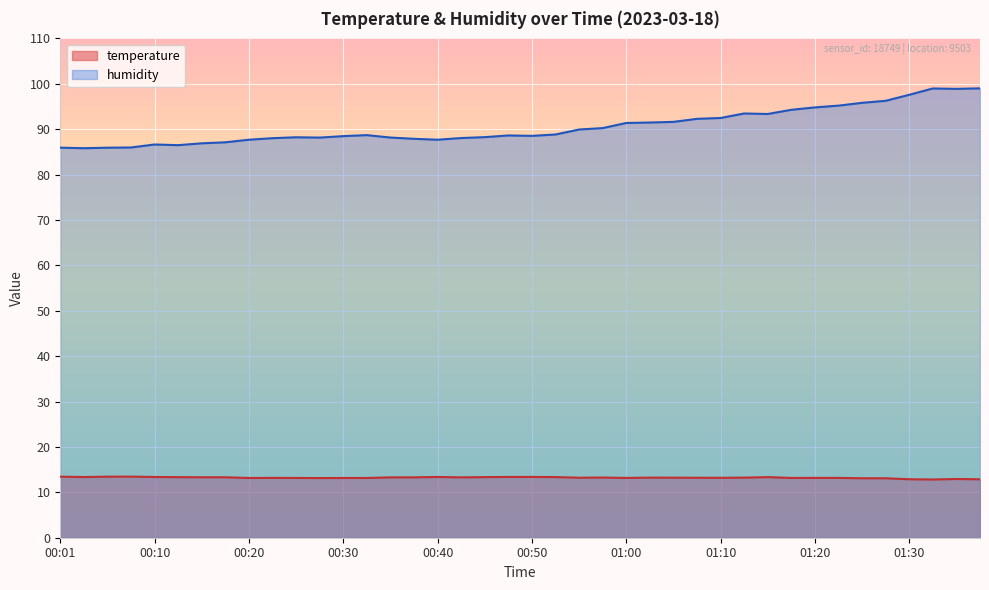

What is the average value of the temperature series?

13.2